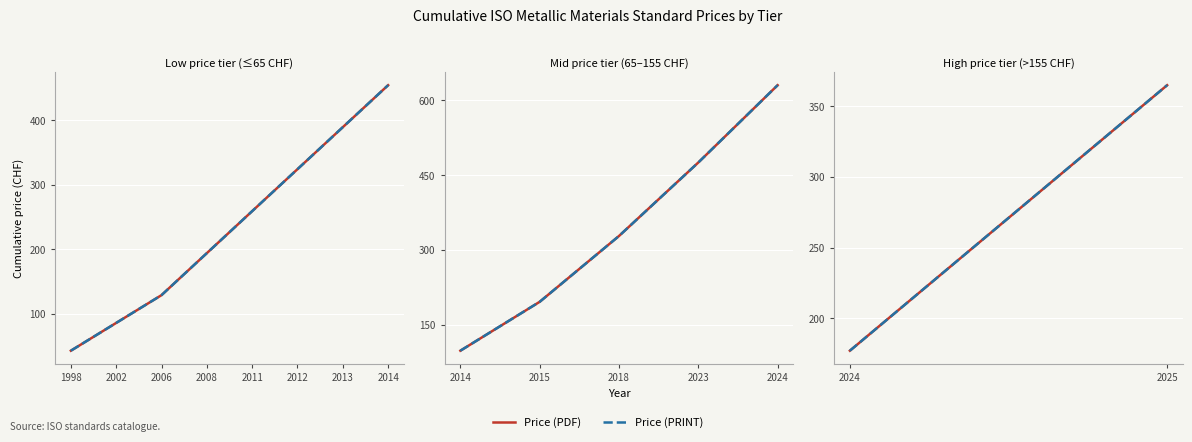

What is the average value of the Price (PRINT) series?

271